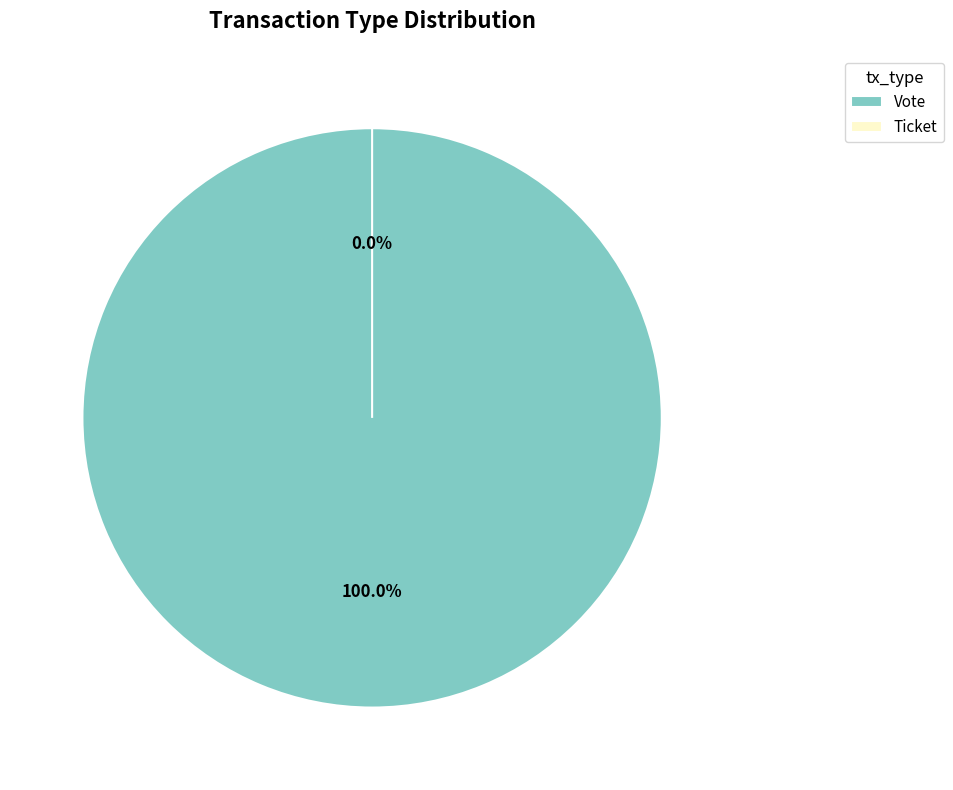

What is the change in value from Vote to Ticket?

-1